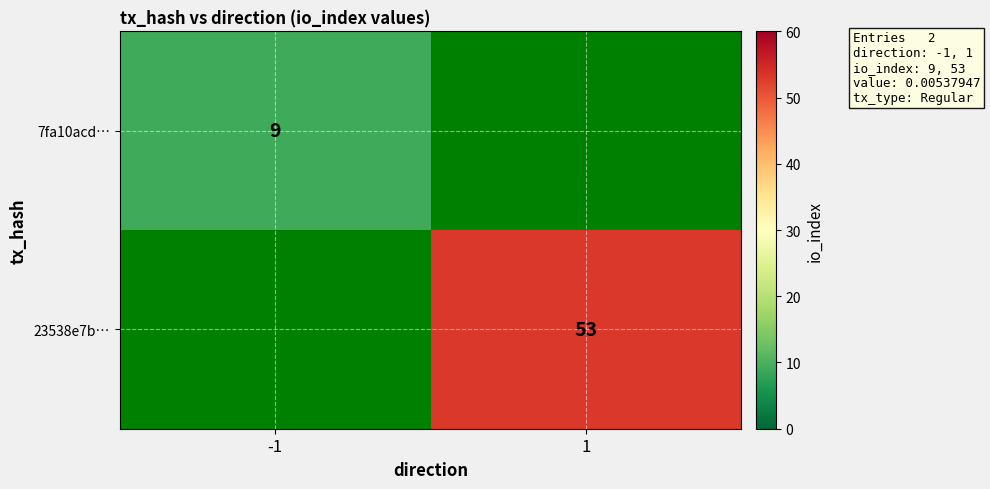

Is it true that 7fa10acd… equals 5 at -1?

False